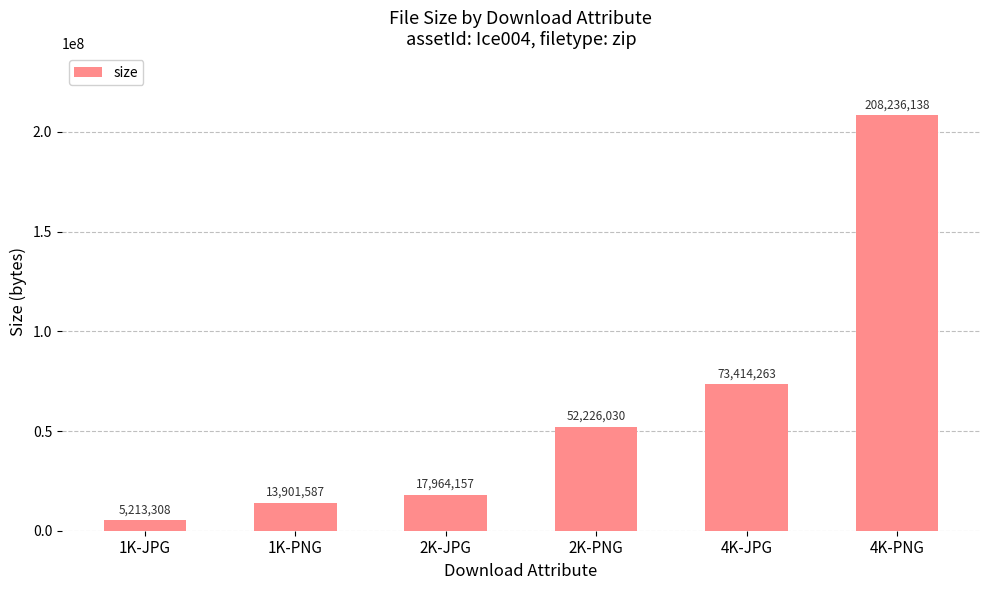

Rank the categories by value from lowest to highest.

1K-JPG, 1K-PNG, 2K-JPG, 2K-PNG, 4K-JPG, 4K-PNG